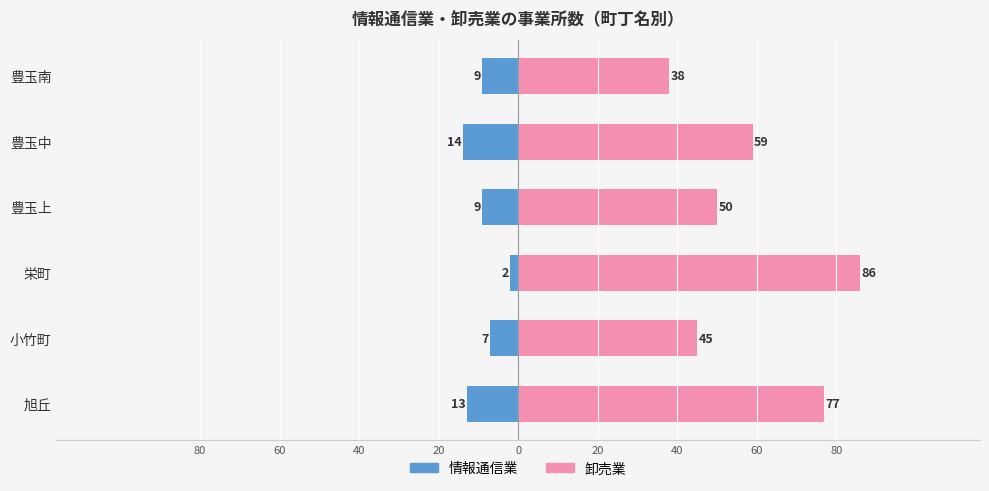

Is it true that 卸売業 equals 63 at 小竹町?

False